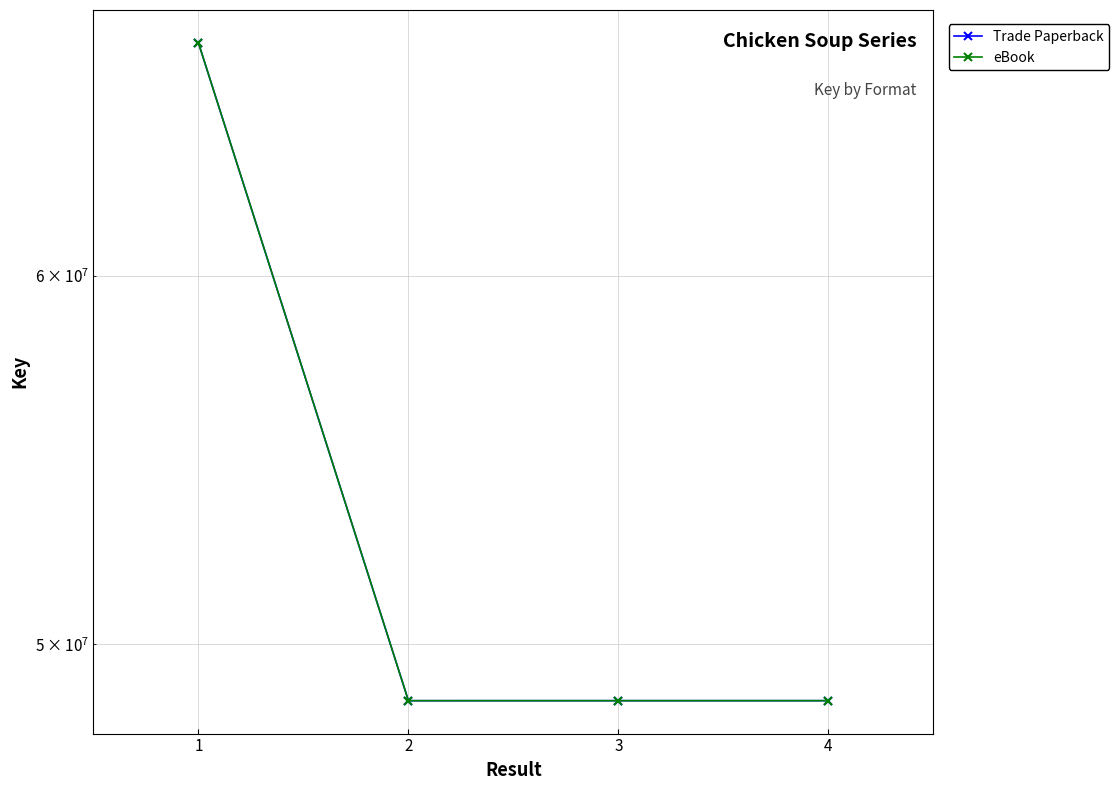

How many lines are shown in the chart?

2